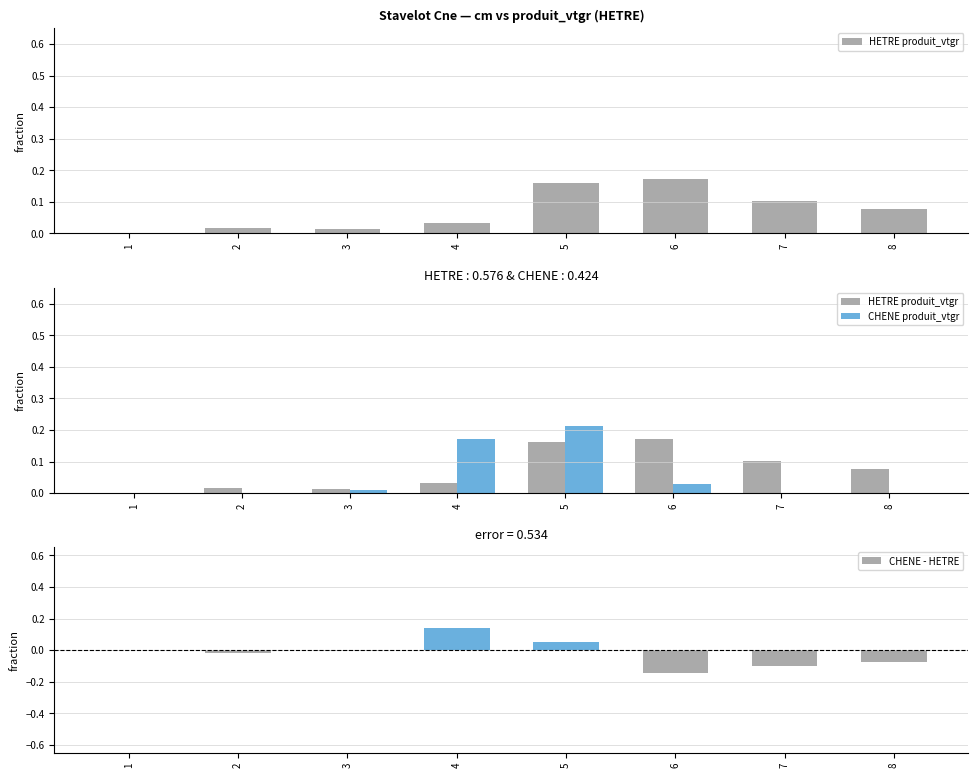

Reading right to left, extract all data points from this chart.

HETRE produit_vtgr: 0.1	0.1	0.2	0.2	0.0	0.0	0.0	0.0
CHENE produit_vtgr: 0.0	0.0	0.0	0.2	0.2	0.0	0.0	0.0
CHENE - HETRE: -0.1	-0.1	-0.1	0.1	0.1	-0.0	-0.0	-0.0